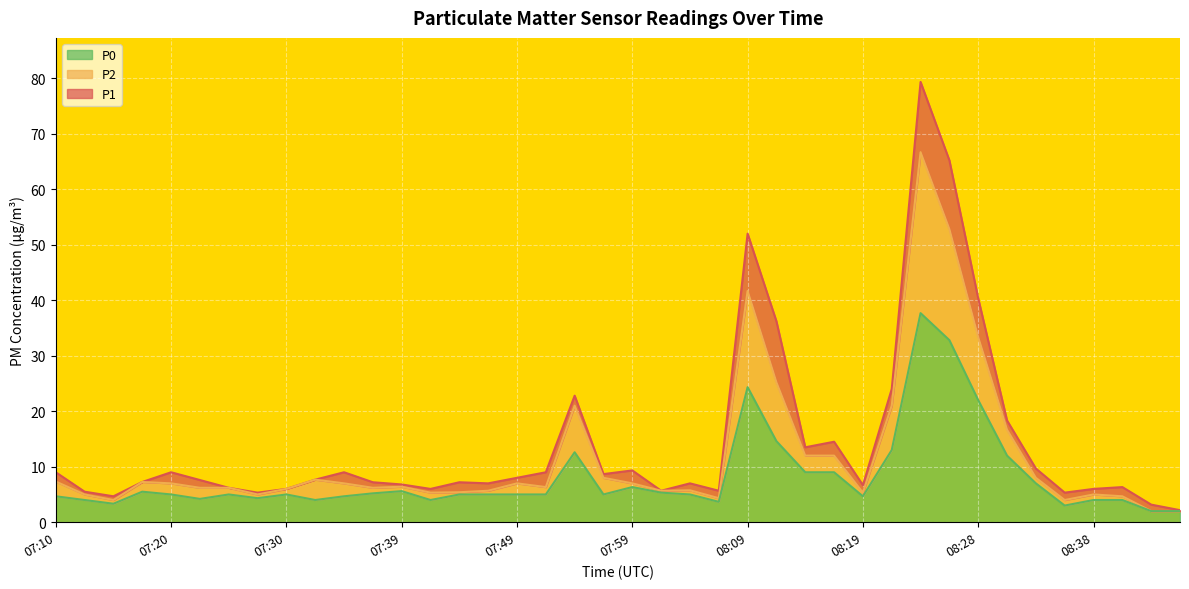

Where is P0 nearest to the value 19?

08:28